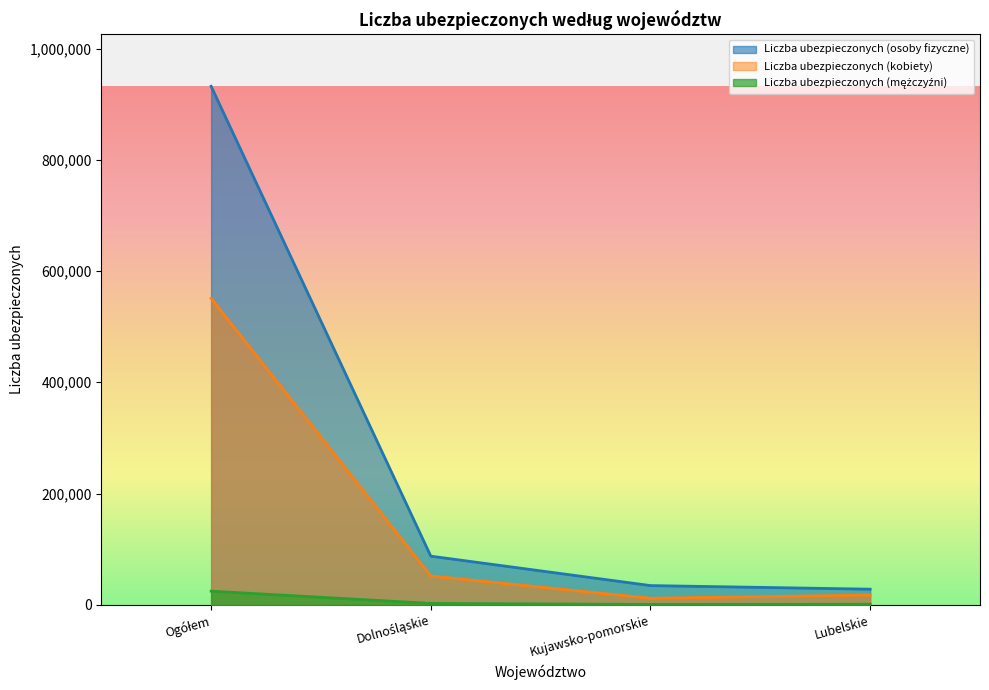

What is the greatest value displayed?

932126